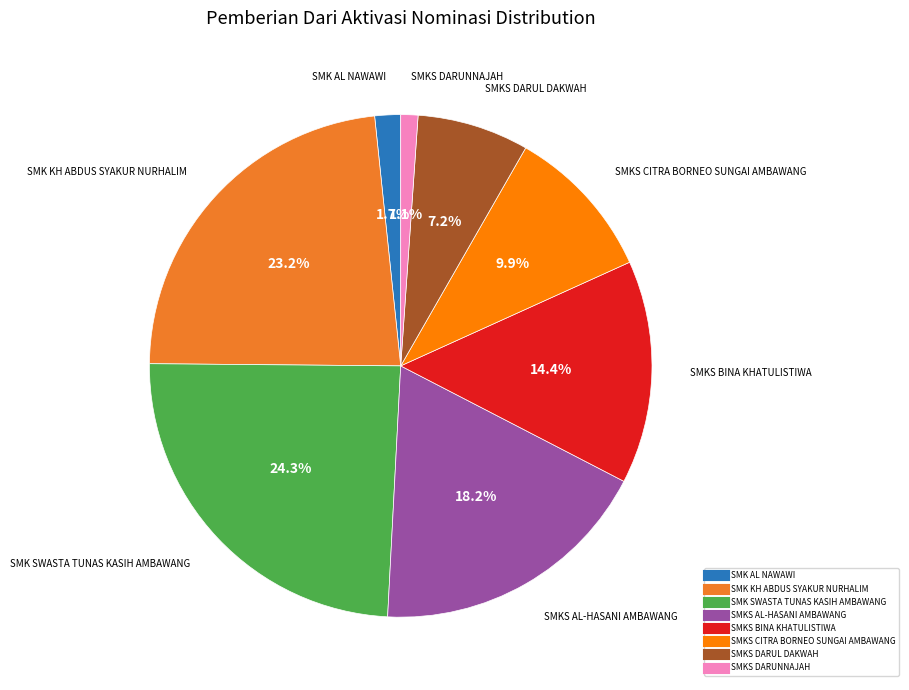

Is there a majority slice in this chart?

No